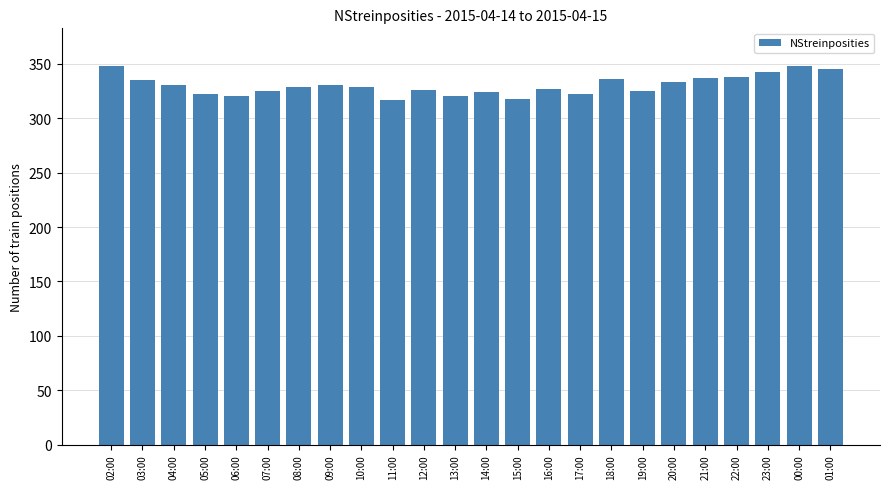

What is the change in value from 15:00 to 21:00?

+19